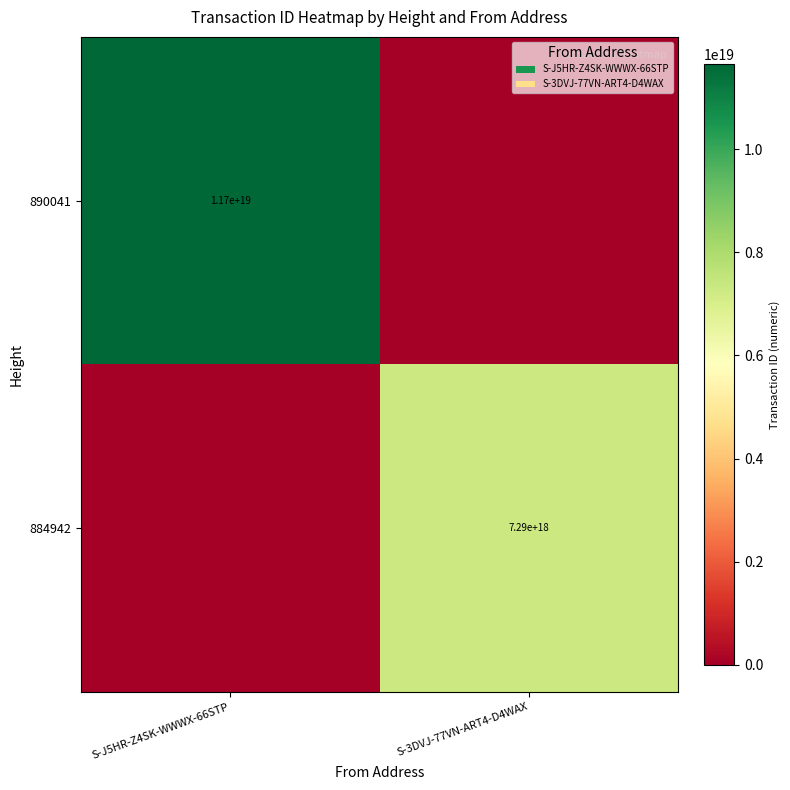

True or false: 884942 has a value of 2710110805813168640 at S-3DVJ-77VN-ART4-D4WAX.

False